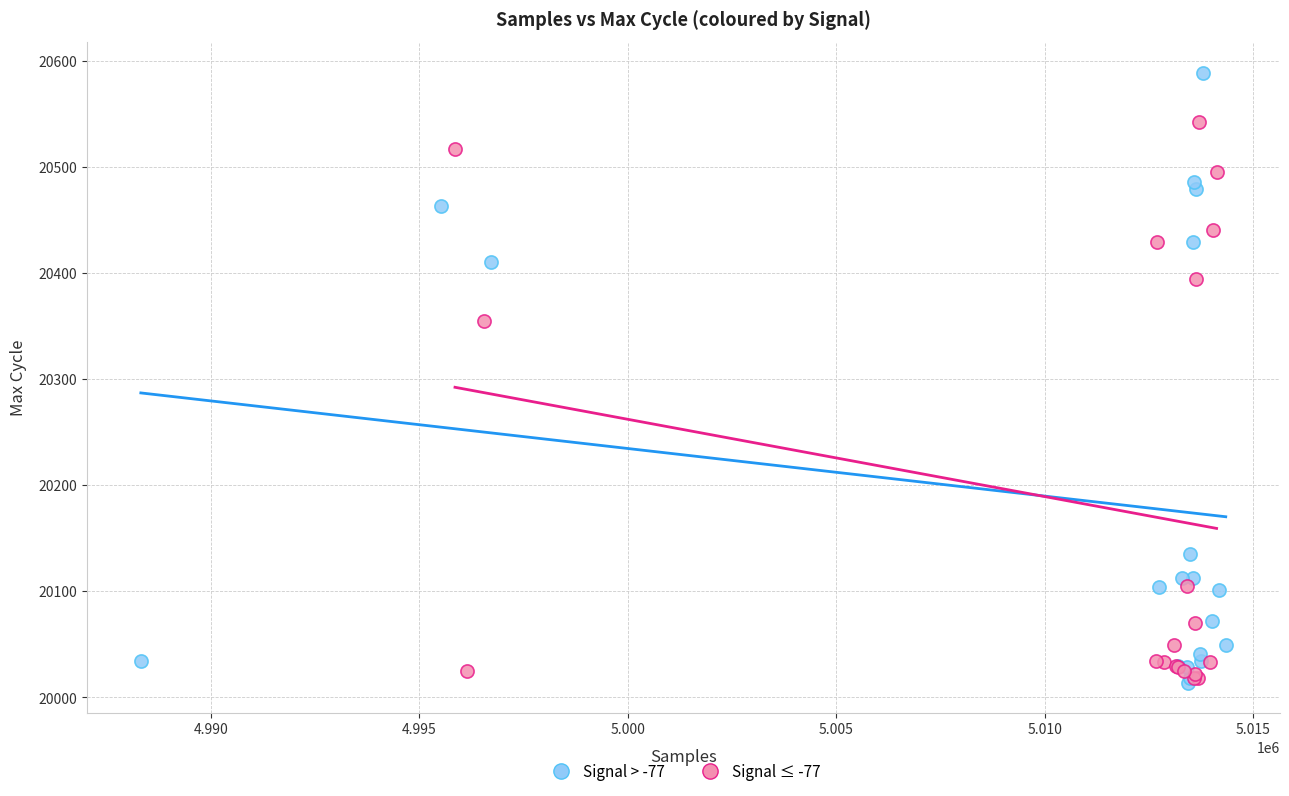

Which series contains the highest Y value?

Signal > -77